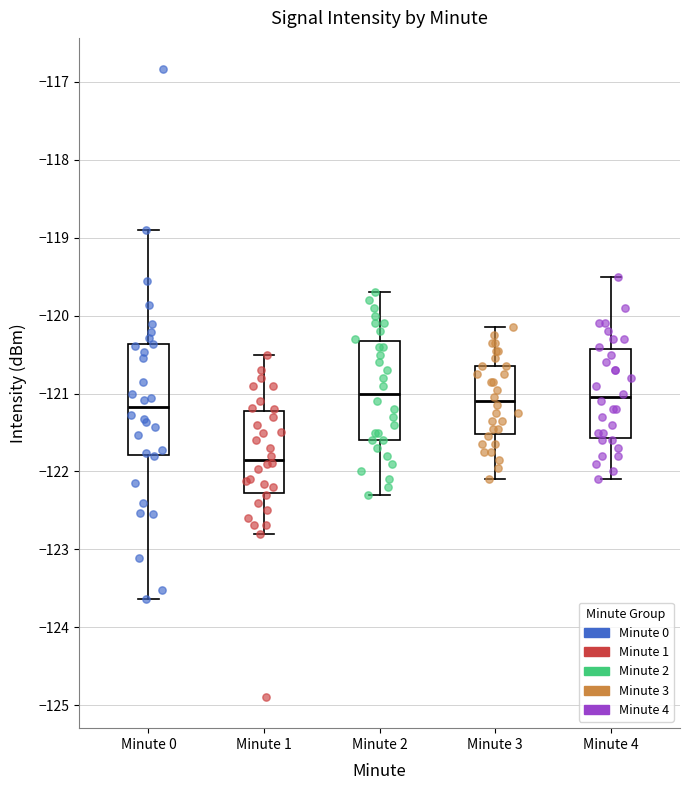

Reading left to right, transcribe this box plot: for each box, give where its median line is, the range the box spans, and where its two whiskers end, as read against the y-axis. The values are not printed on the chart, so give them approximately, as read against the axis.

Minute 0: median -121.2, box -121.8 to -120.4, whiskers -123.6 to -118.9
Minute 1: median -121.8, box -122.3 to -121.2, whiskers -122.8 to -120.5
Minute 2: median -121.0, box -121.6 to -120.3, whiskers -122.3 to -119.7
Minute 3: median -121.1, box -121.5 to -120.6, whiskers -122.1 to -120.1
Minute 4: median -121.0, box -121.6 to -120.4, whiskers -122.1 to -119.5